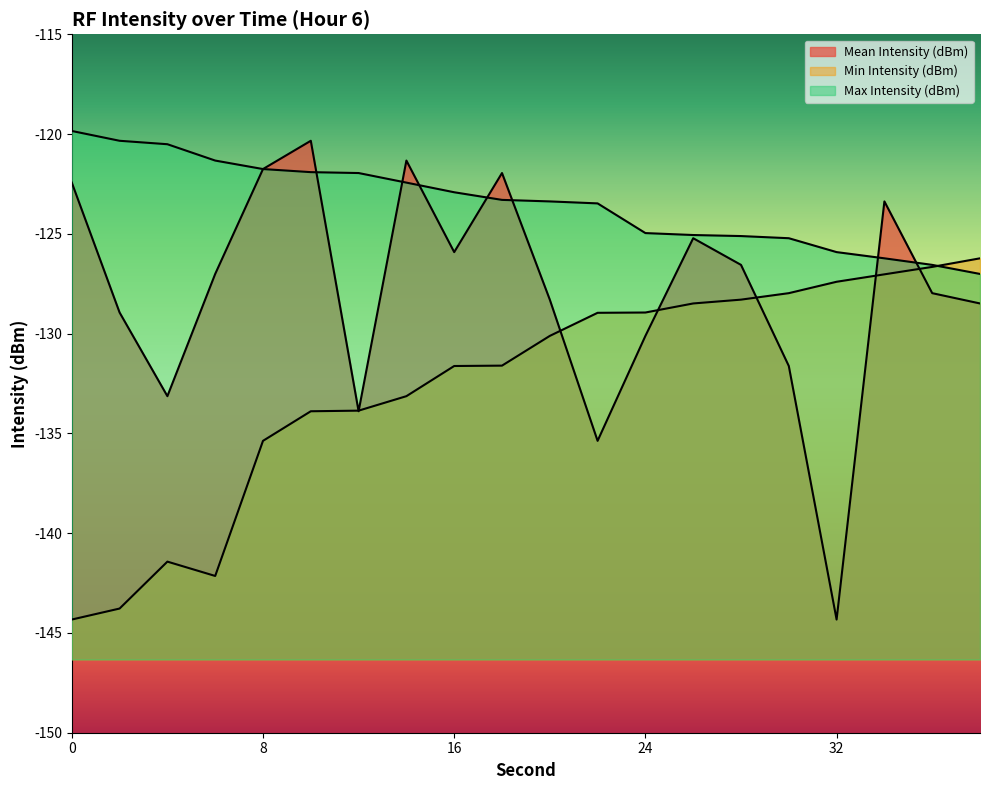

What is the sum of the Mean Intensity (dBm) values at 38 and 32?

-272.8